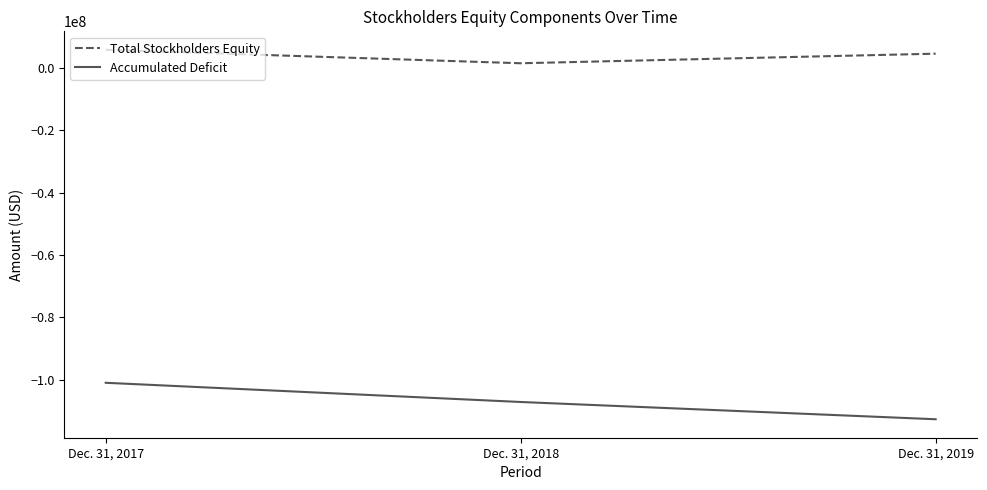

True or false: Accumulated Deficit has a value of -107199586 at Dec. 31, 2018.

True